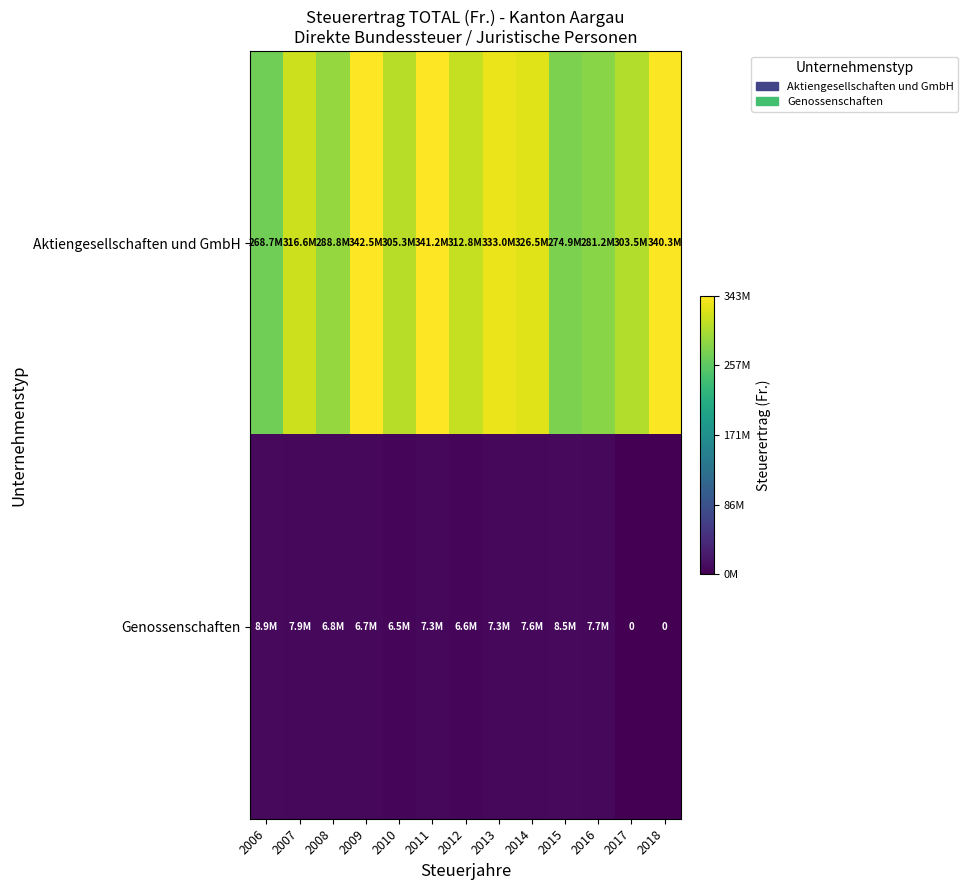

Rank the series by their maximum value, from lowest to highest.

Genossenschaften, Aktiengesellschaften und GmbH